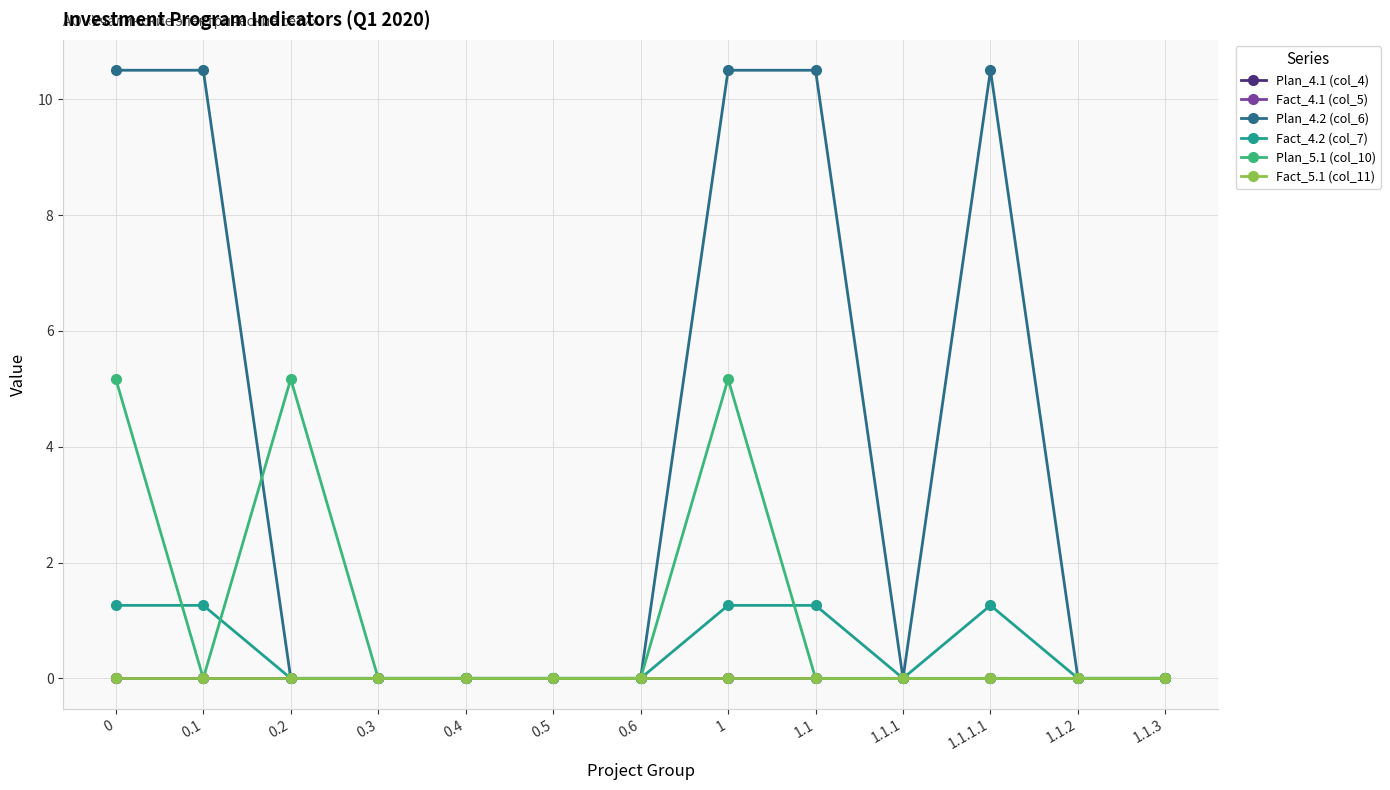

What is the spread (max minus min) of values at 1?

10.5